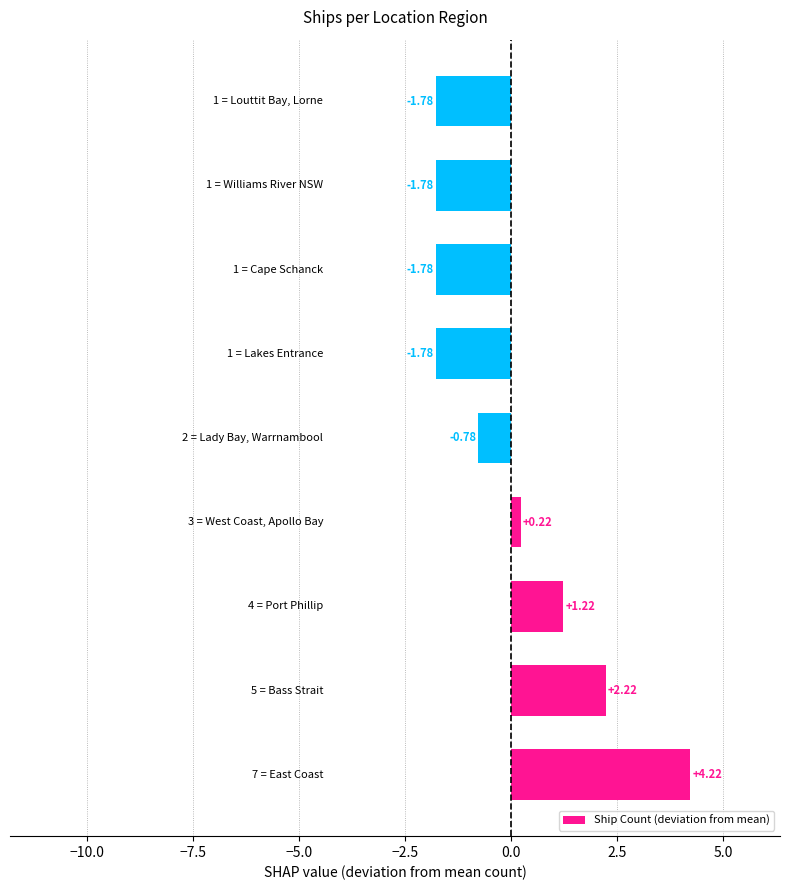

What is the difference between the second highest and second lowest values?

4.0